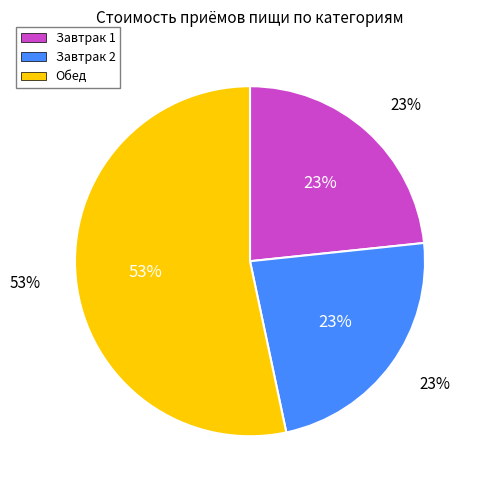

How much of the chart is everything except Обед?

46.7%